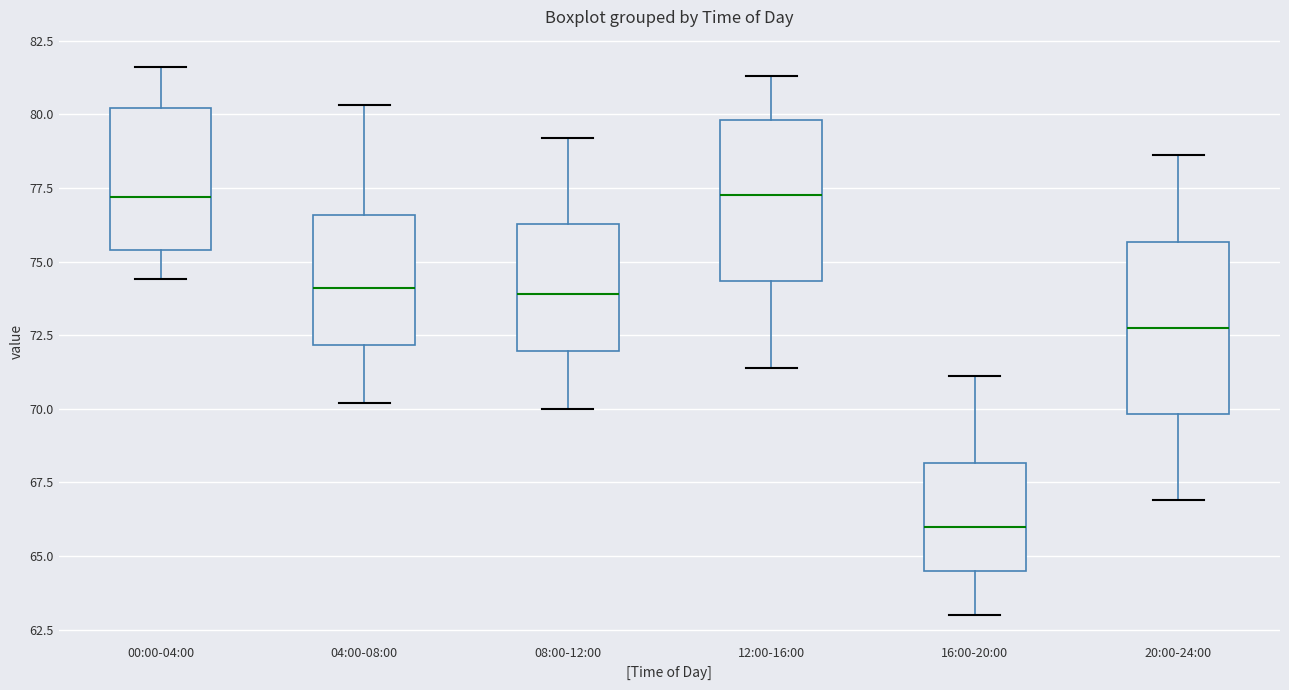

Reading left to right, read every box against the y-axis: the position of its median line, the range the box covers, and the ends of its whiskers. The values are not printed on the chart, so give them approximately, as read against the axis.

00:00-04:00: median 77.0, box 75.5 to 80.0, whiskers 74.5 to 81.5
04:00-08:00: median 74.0, box 72.0 to 76.5, whiskers 70.0 to 80.5
08:00-12:00: median 74.0, box 72.0 to 76.5, whiskers 70.0 to 79.0
12:00-16:00: median 77.5, box 74.5 to 80.0, whiskers 71.5 to 81.5
16:00-20:00: median 66.0, box 64.5 to 68.0, whiskers 63.0 to 71.0
20:00-24:00: median 73.0, box 70.0 to 75.5, whiskers 67.0 to 78.5